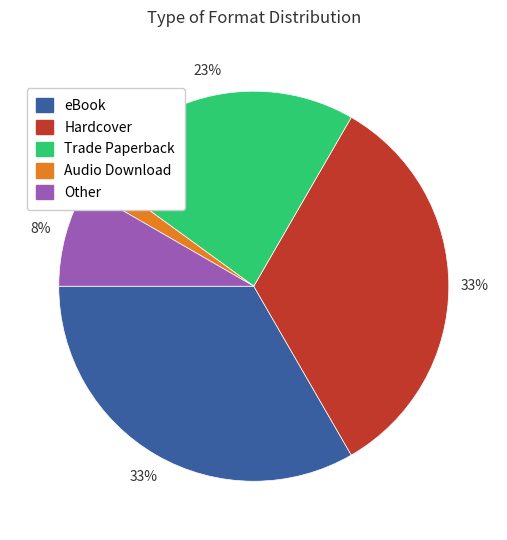

To the nearest percent, what portion does Hardcover represent?

33%